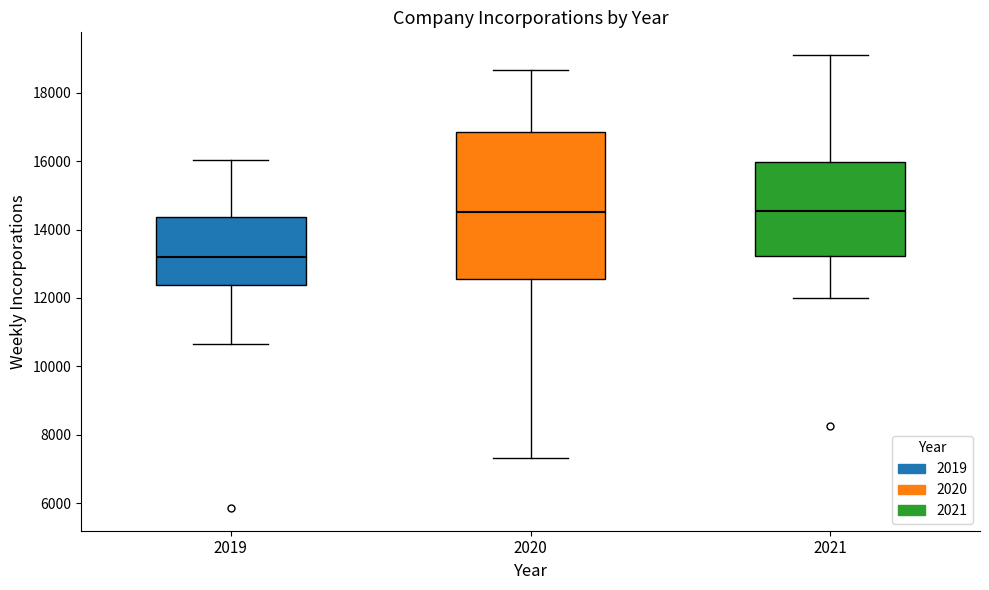

Where does the upper whisker of the box at x = 2020 end on the y-axis? The values are not printed on the chart, so give them approximately, as read against the axis.

18600